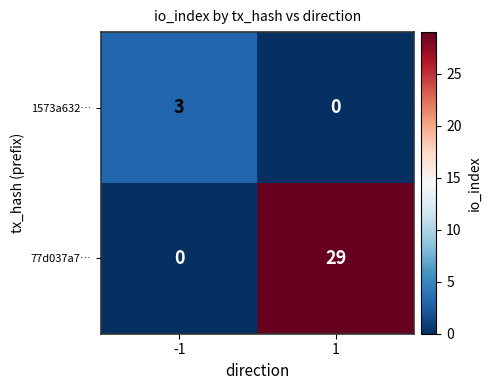

What is the spread (max minus min) of values at 1?

29